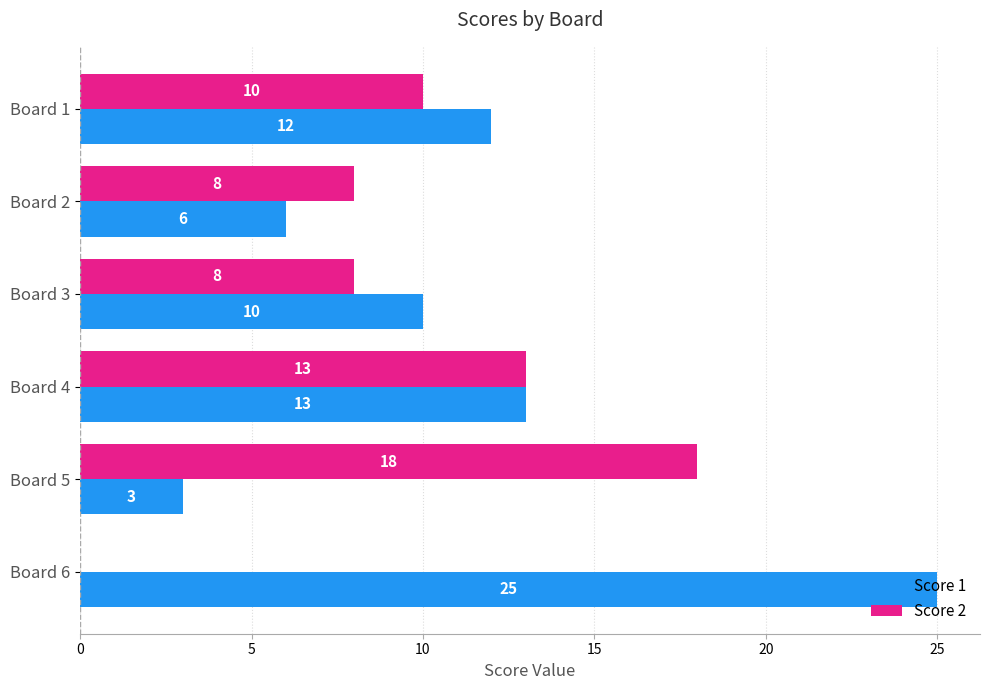

What is the sum of all Score 2 values?

57